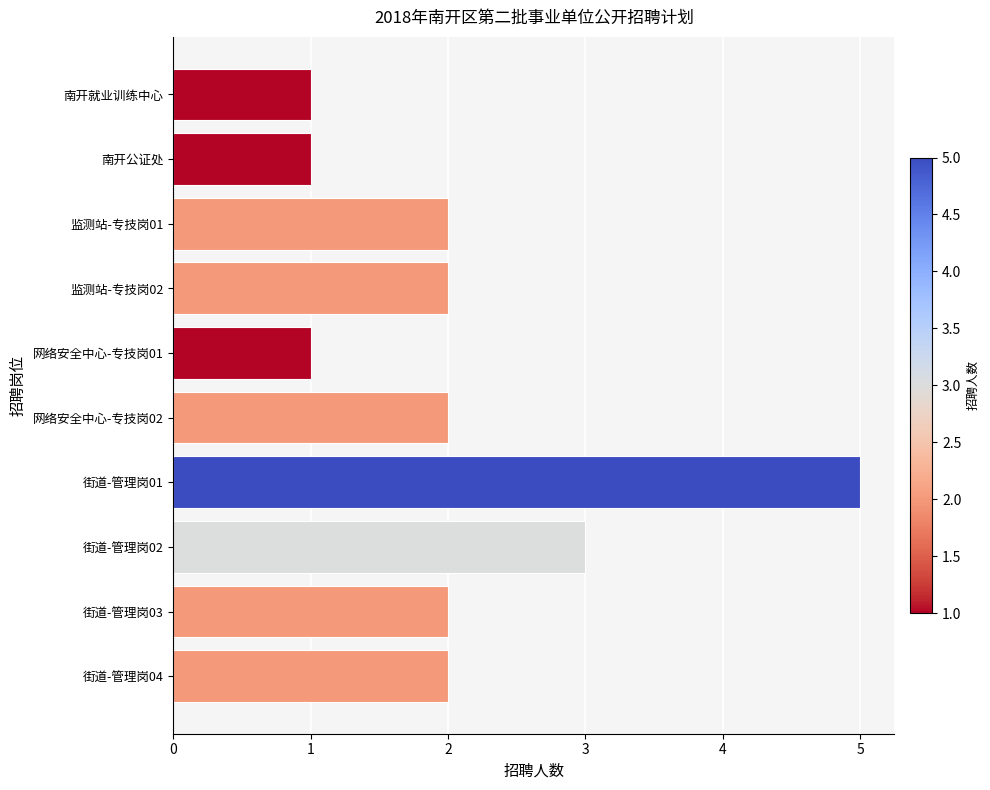

What is the minimum value shown in the chart?

1